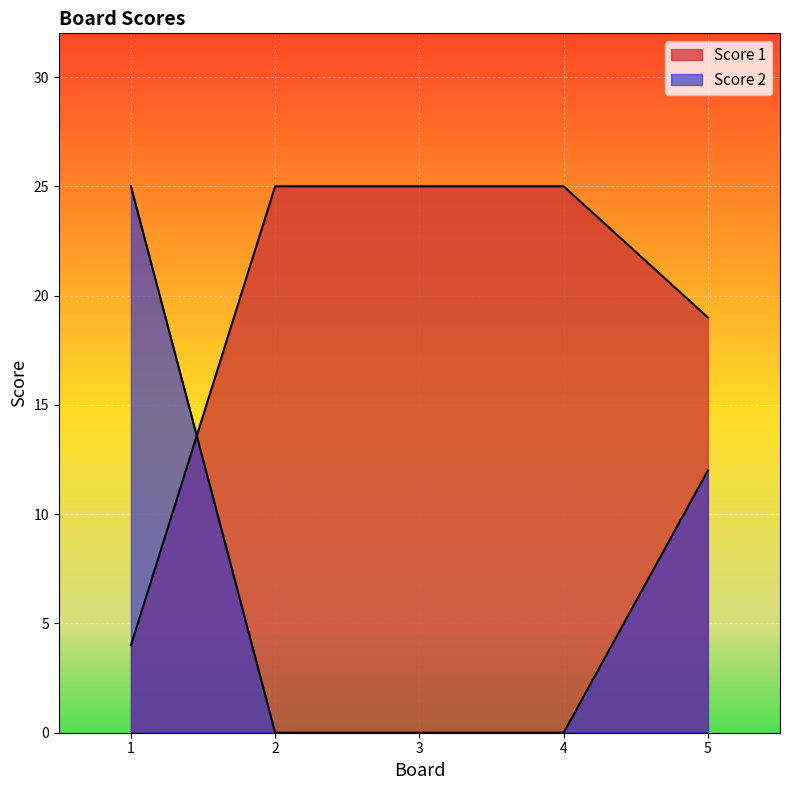

What is the minimum value for Score 1?

4